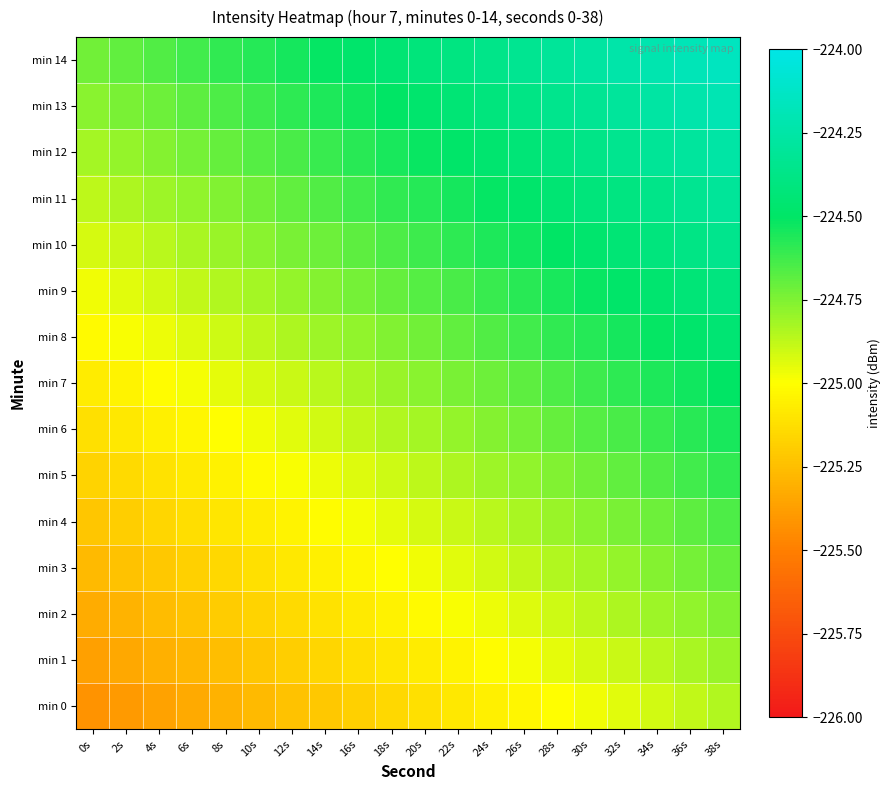

Which series has the largest total across all categories?

min 14